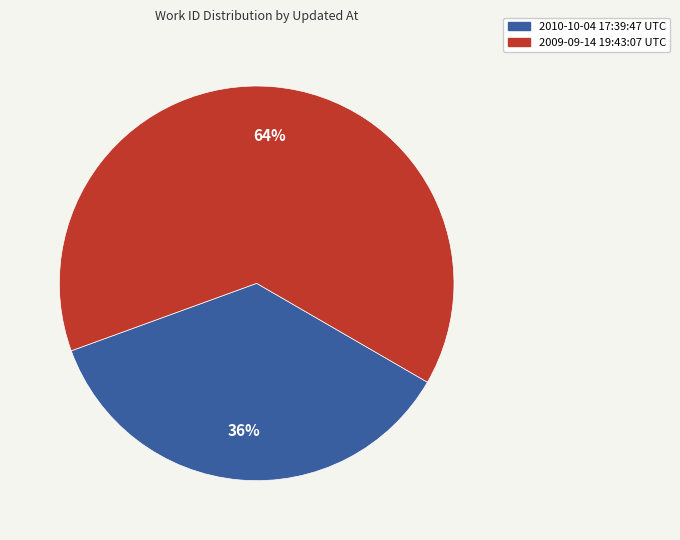

What is the smallest slice in the pie chart?

2010-10-04 17:39:47 UTC